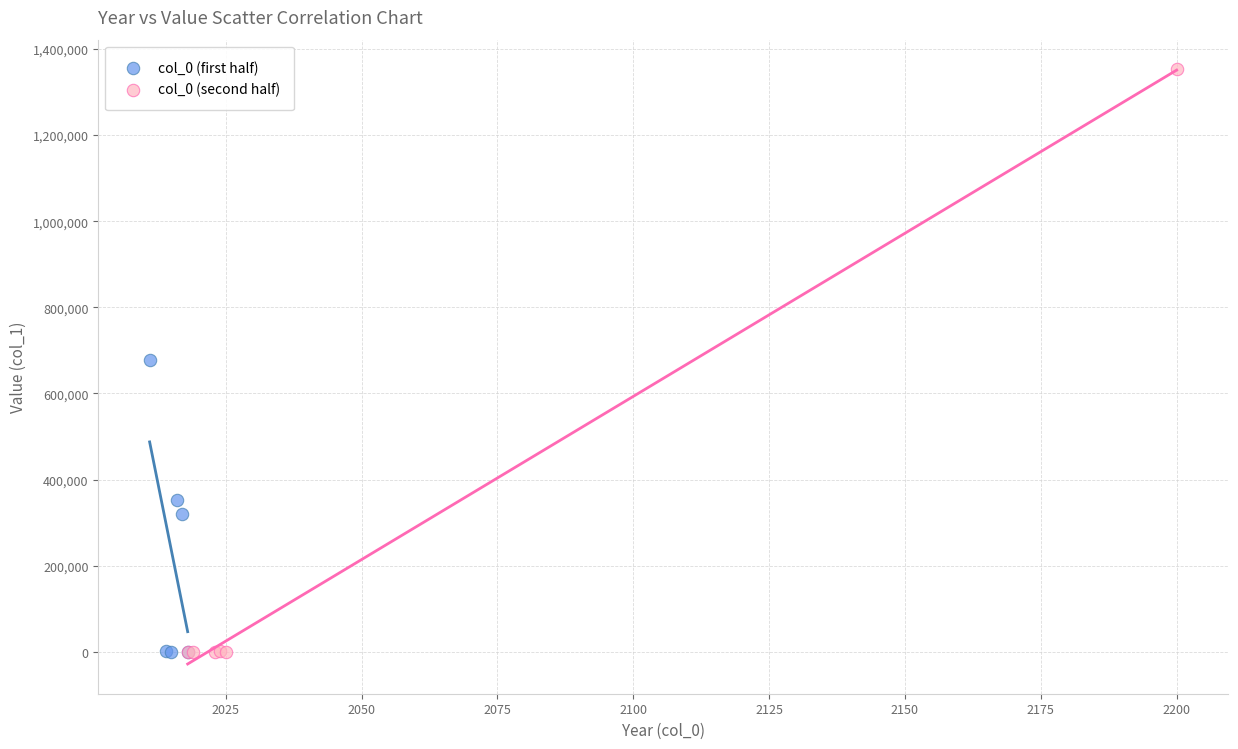

Which series reaches the maximum Y coordinate?

col_0 (second half)